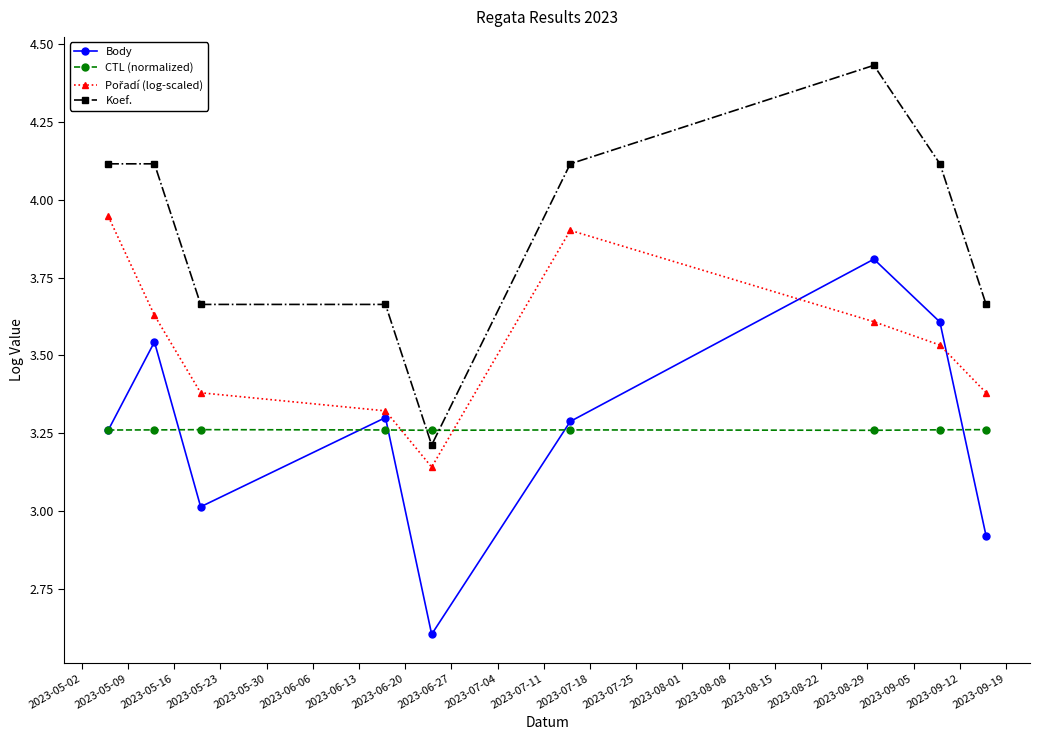

How many categories are shown in the chart?

9